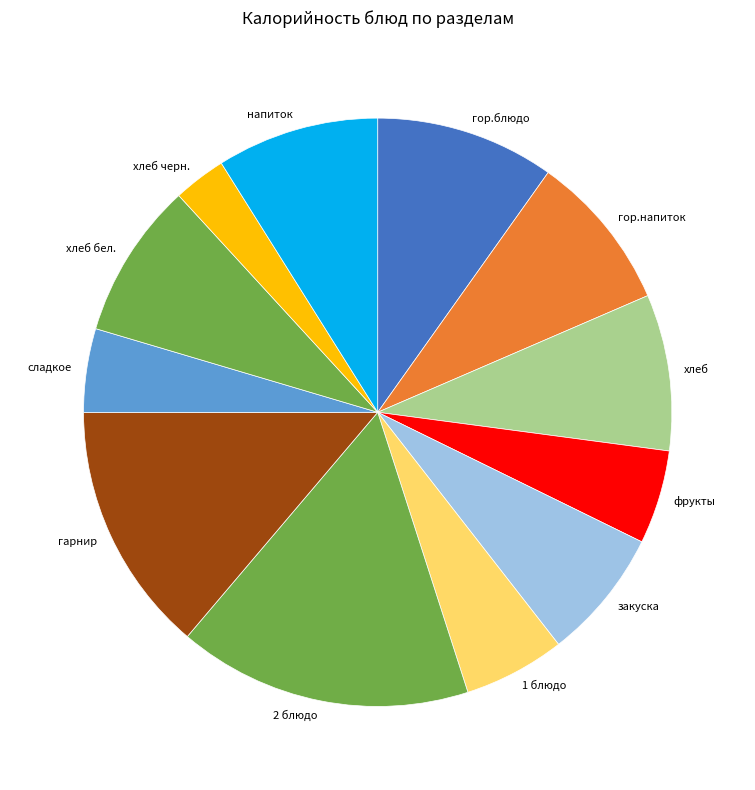

What is the smallest slice in the pie chart?

хлеб черн.